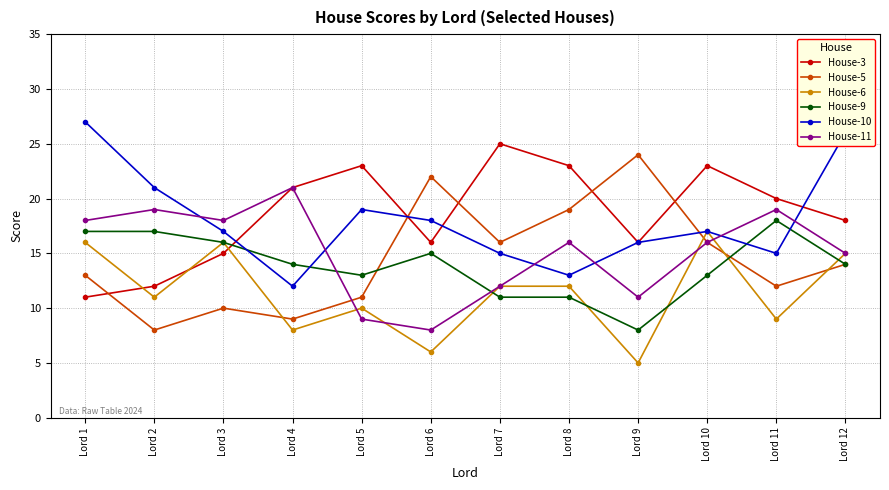

Is the value of House-3 at Lord 7 greater than the value of House-5 at Lord 1?

Yes